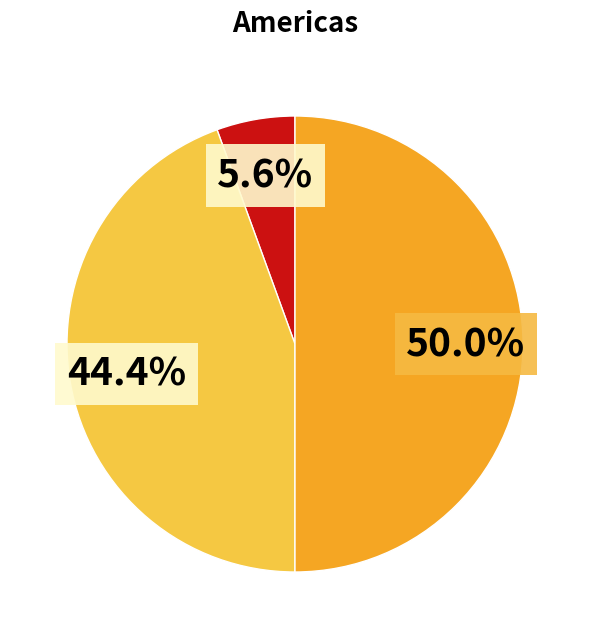

Count the number of slices in the pie.

3